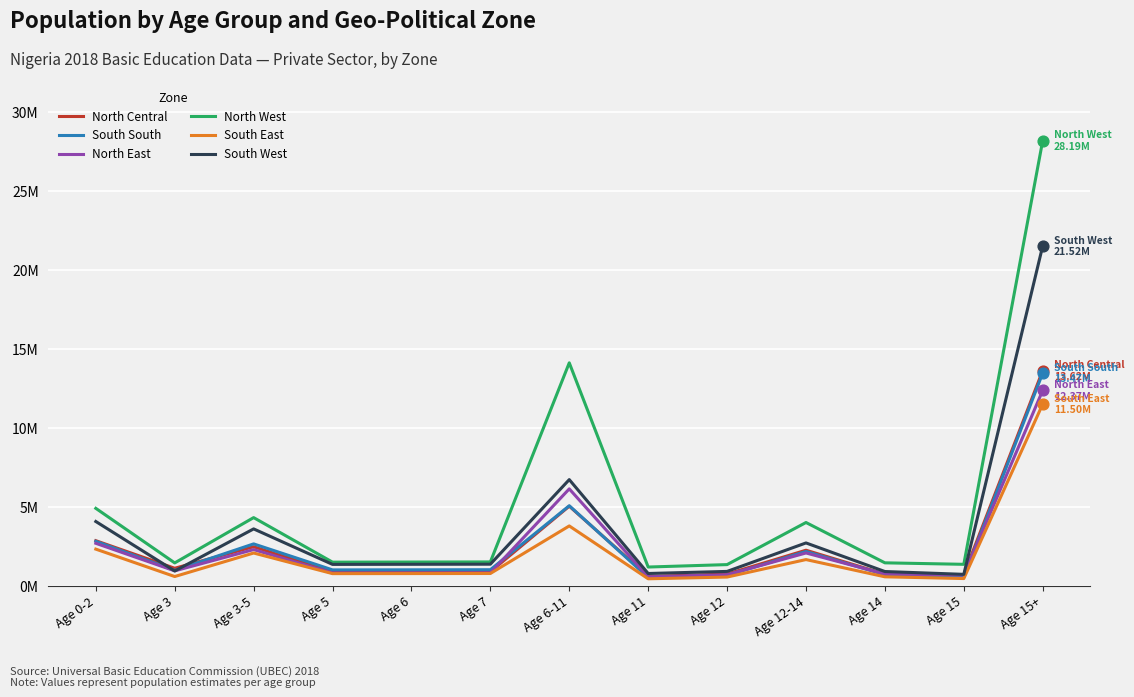

Is the value of North Central at Age 6 greater than the value of North East at Age 6-11?

No